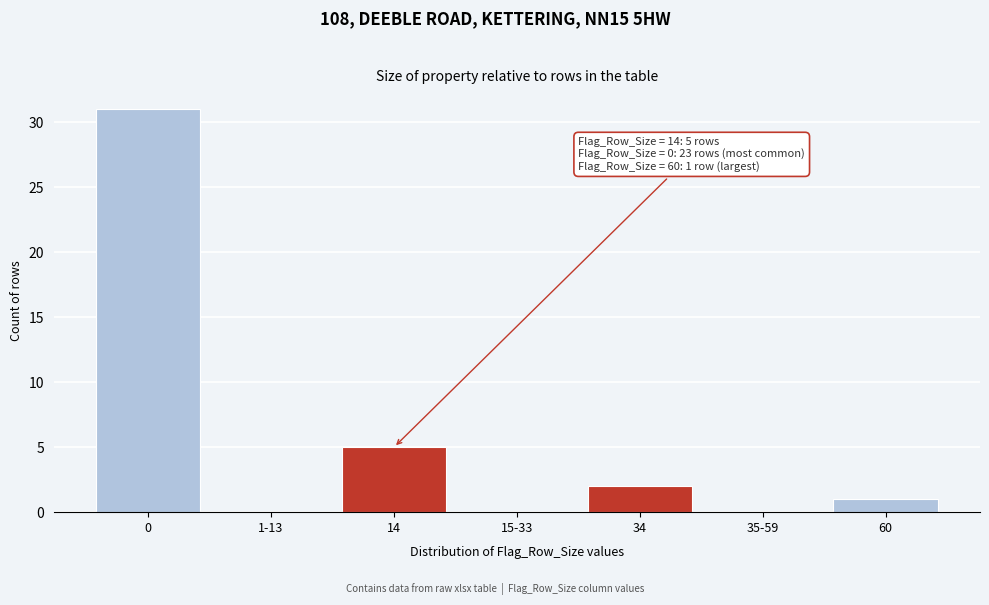

Reading left to right, what are all the values shown in this chart?

0=31	1-13=0	14=5	15-33=0	34=2	35-59=0	60=1